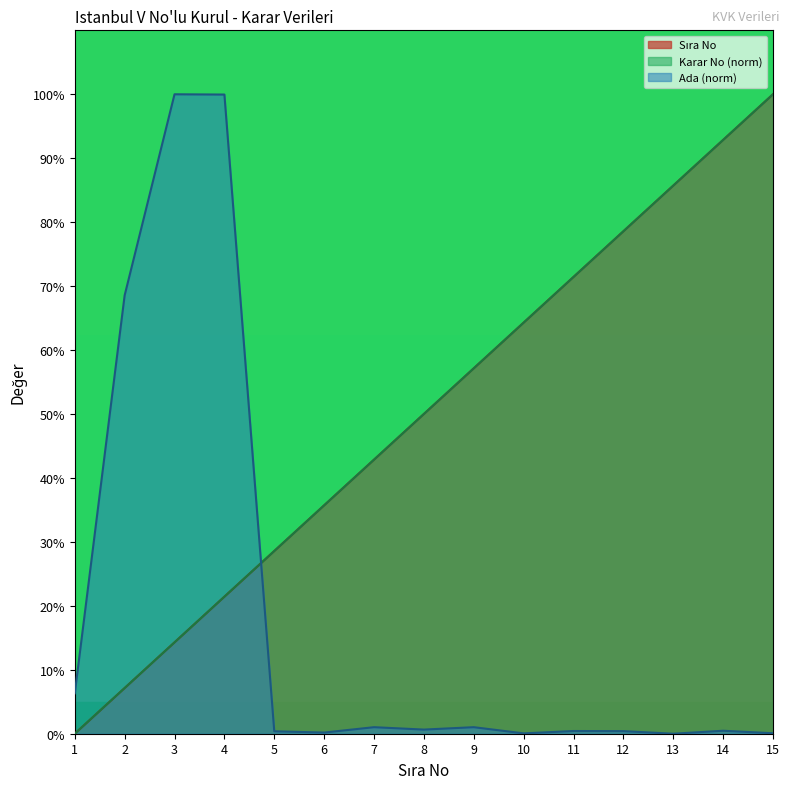

What is the average value of the Karar No series?

50.0